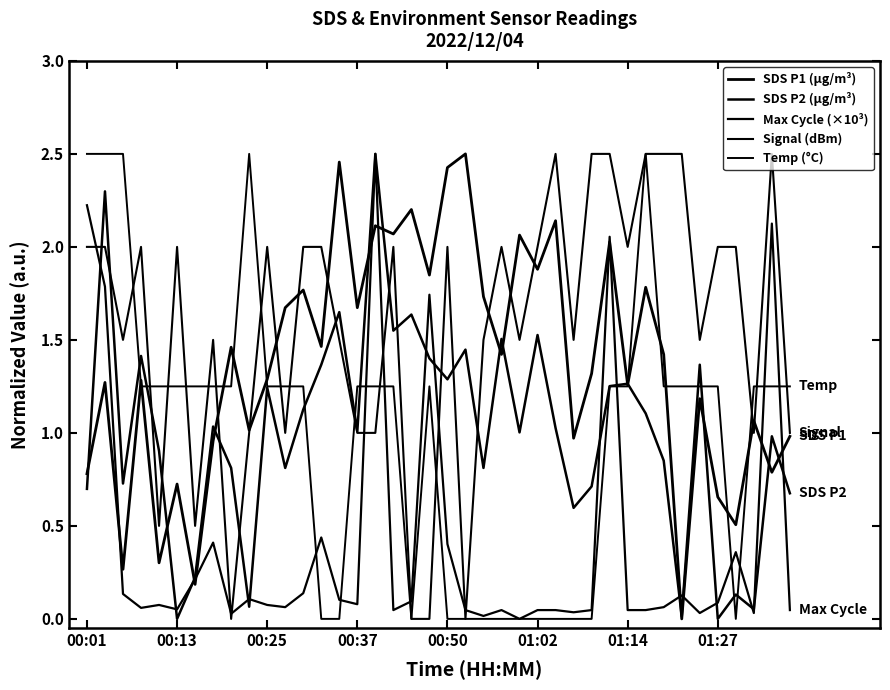

Does the chart display data point markers on the line(s)?

No